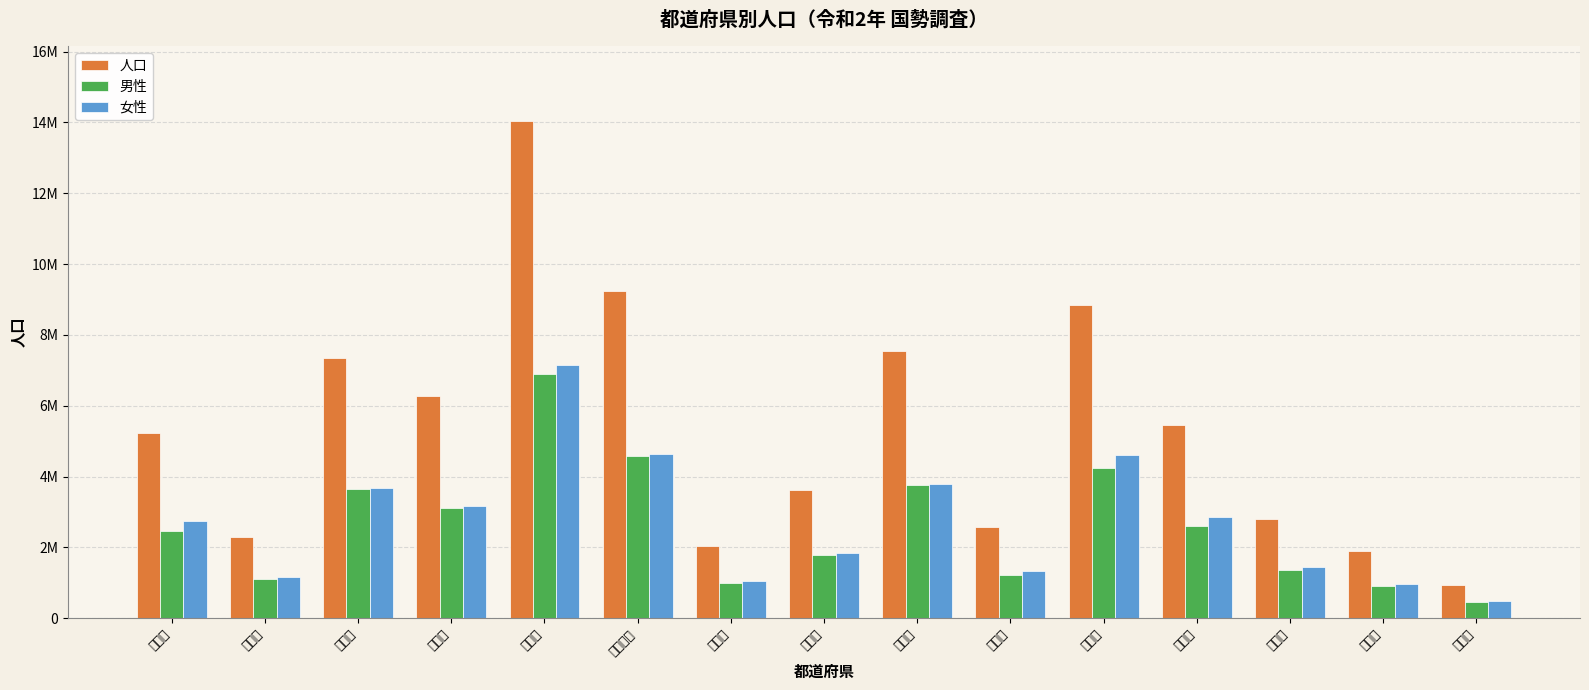

True or false: 男性 has a value of 3004953 at 東京都.

False